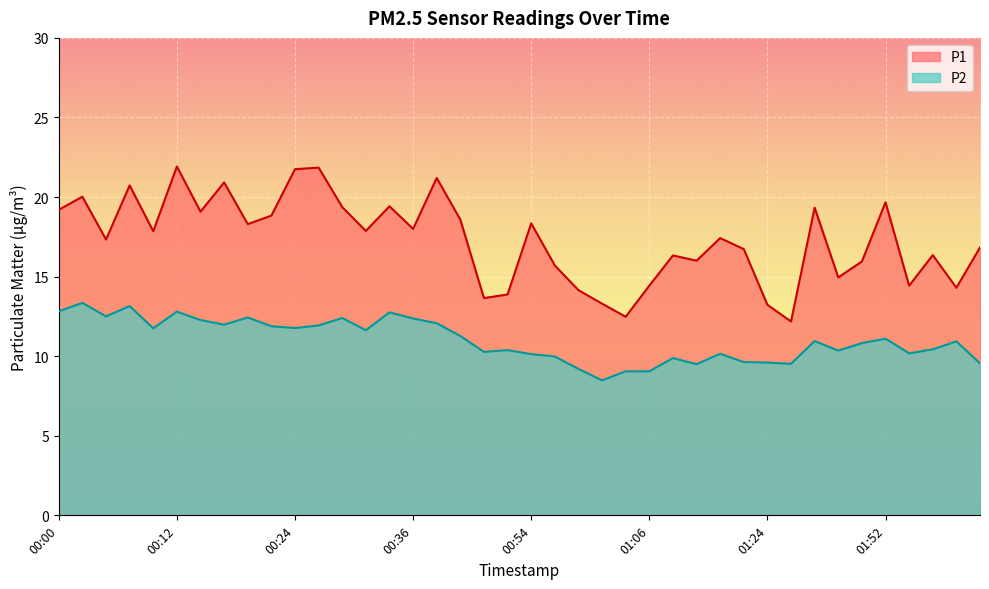

Which has a higher value, 00:14 or 01:01?

00:14